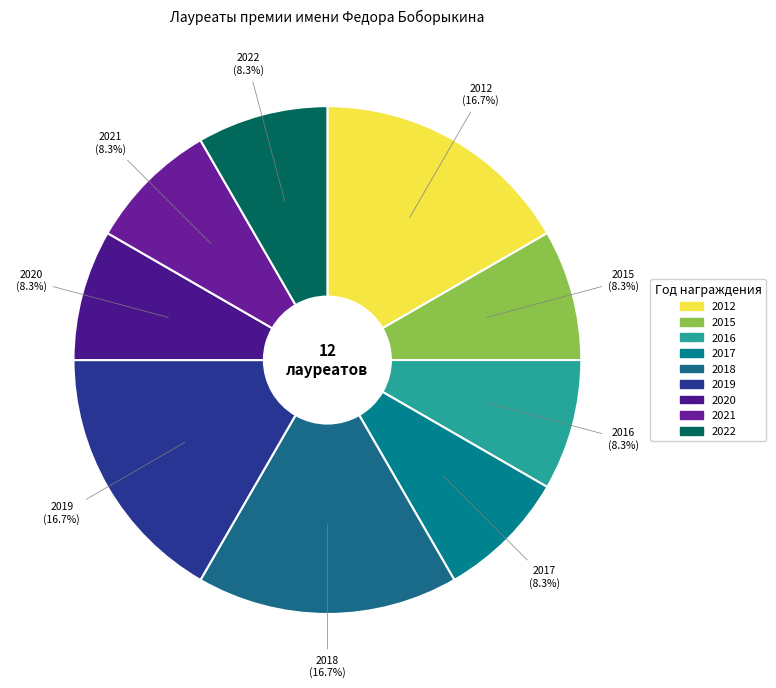

How much of the chart is everything except 2015?

91.7%